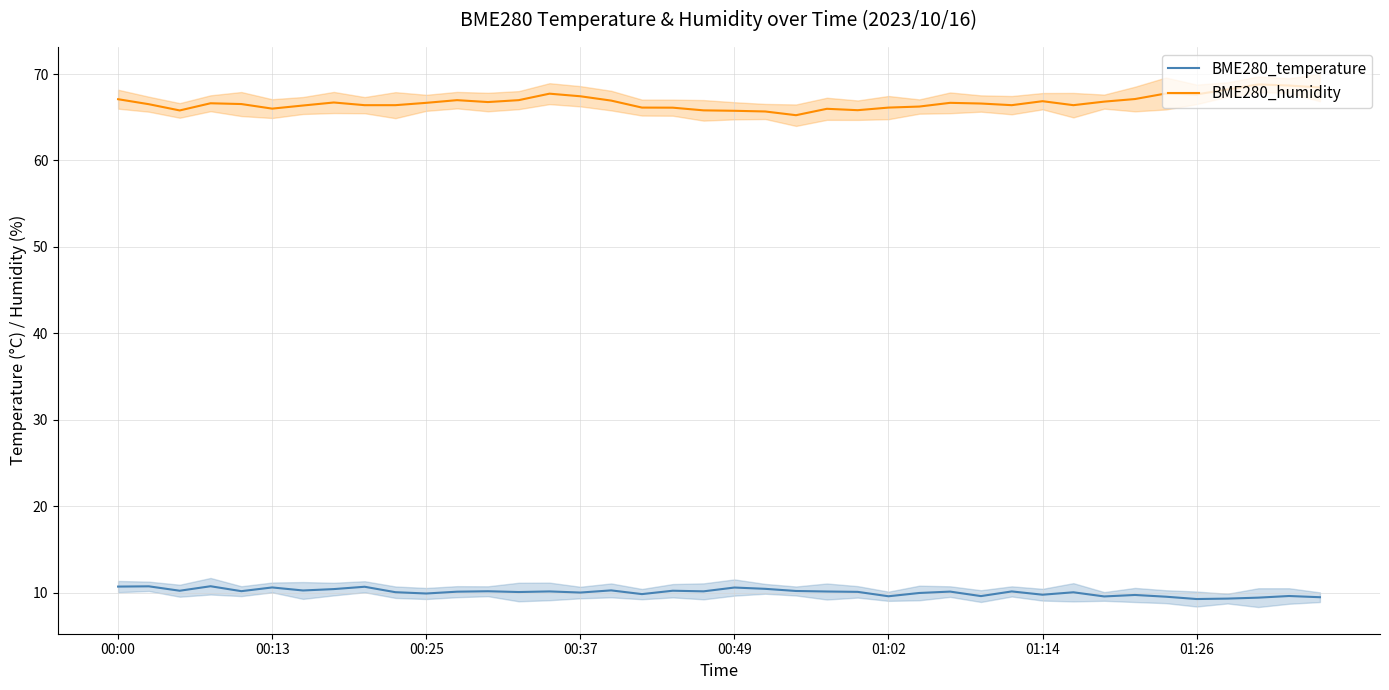

True or false: BME280_temperature and BME280_humidity intersect in this chart.

False